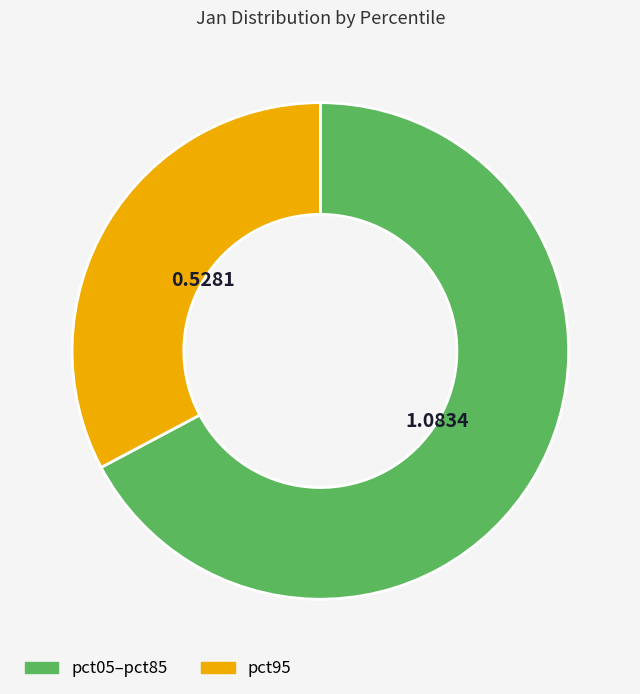

What is the largest slice in the pie chart?

pct05–pct85